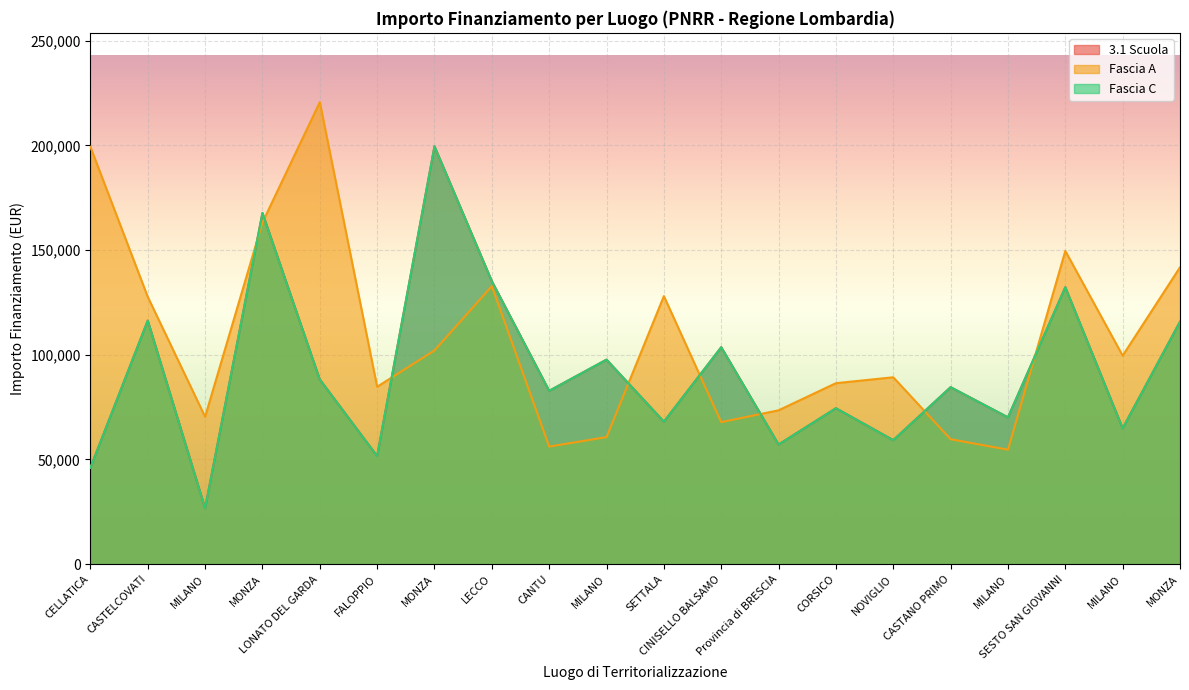

Where is the first local minimum for Fascia A?

MILANO